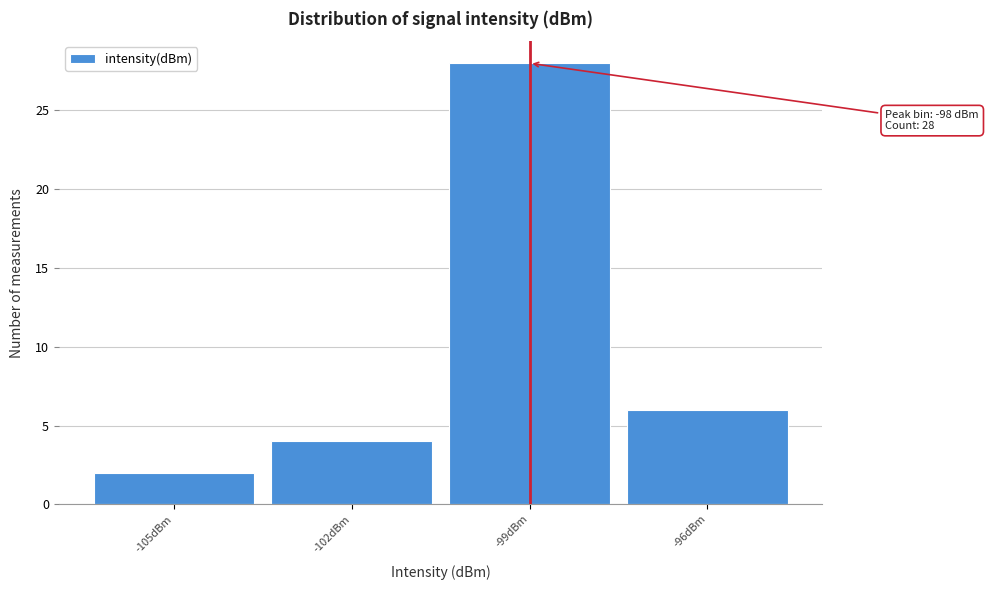

Reading right to left, list all the values displayed in this chart.

-96dBm=6	-99dBm=28	-102dBm=4	-105dBm=2